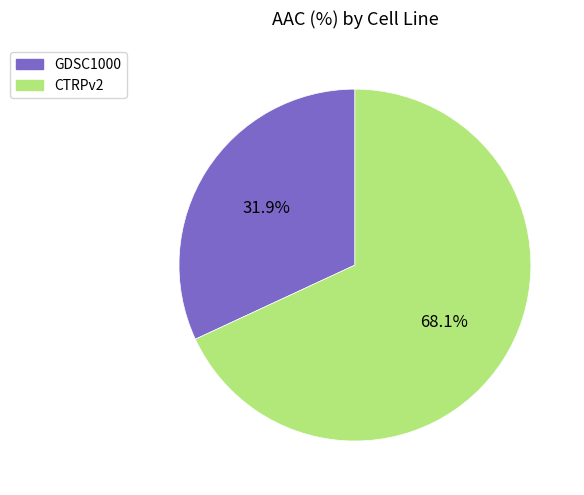

To the nearest percent, what is the difference between the GDSC1000 and CTRPv2 slice percentages?

36%